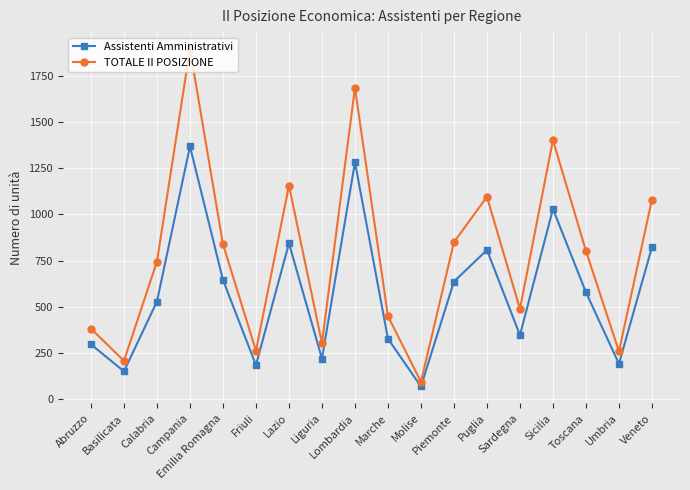

Which series has the largest total across all categories?

TOTALE II POSIZIONE